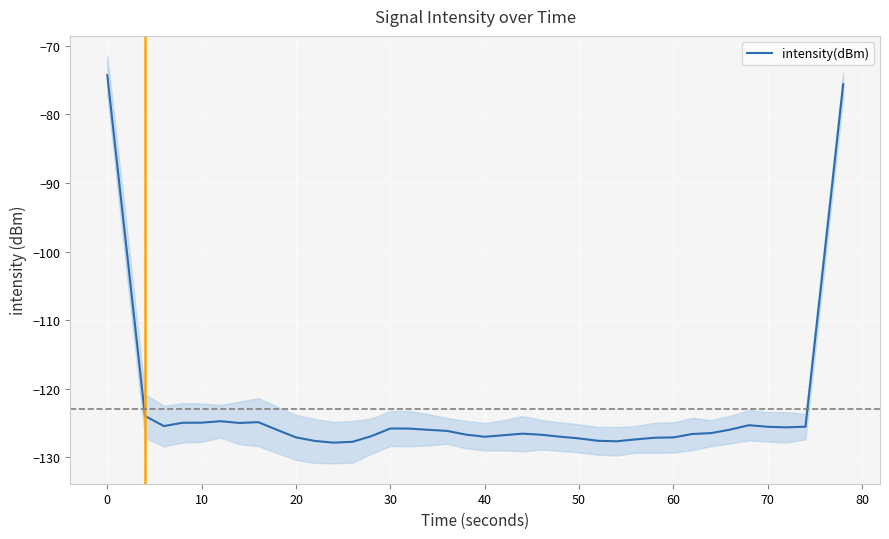

What is the lowest value of the intensity(dBm) series?

-127.9